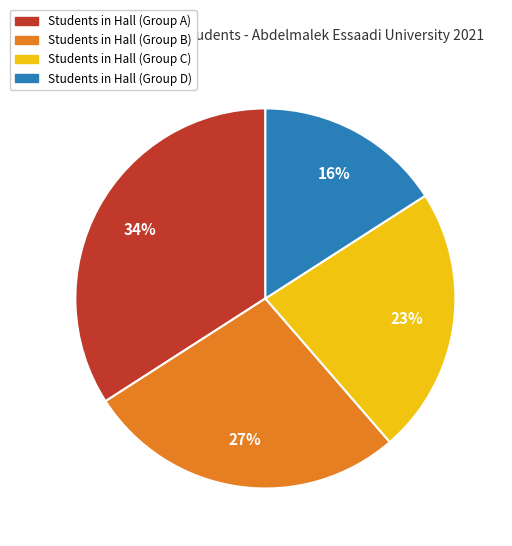

Does any single category account for the majority?

No